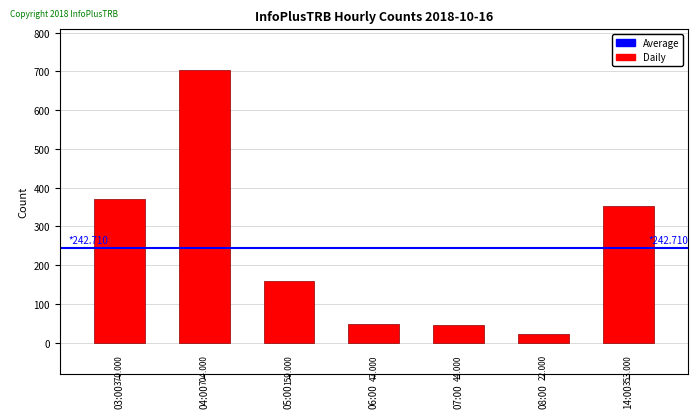

Approximately how many times larger is the value at 08:00 compared to 07:00?

0.5